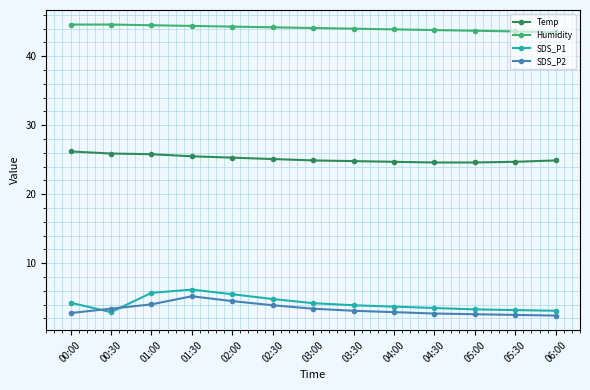

Read the Humidity value at 04:30.

43.8